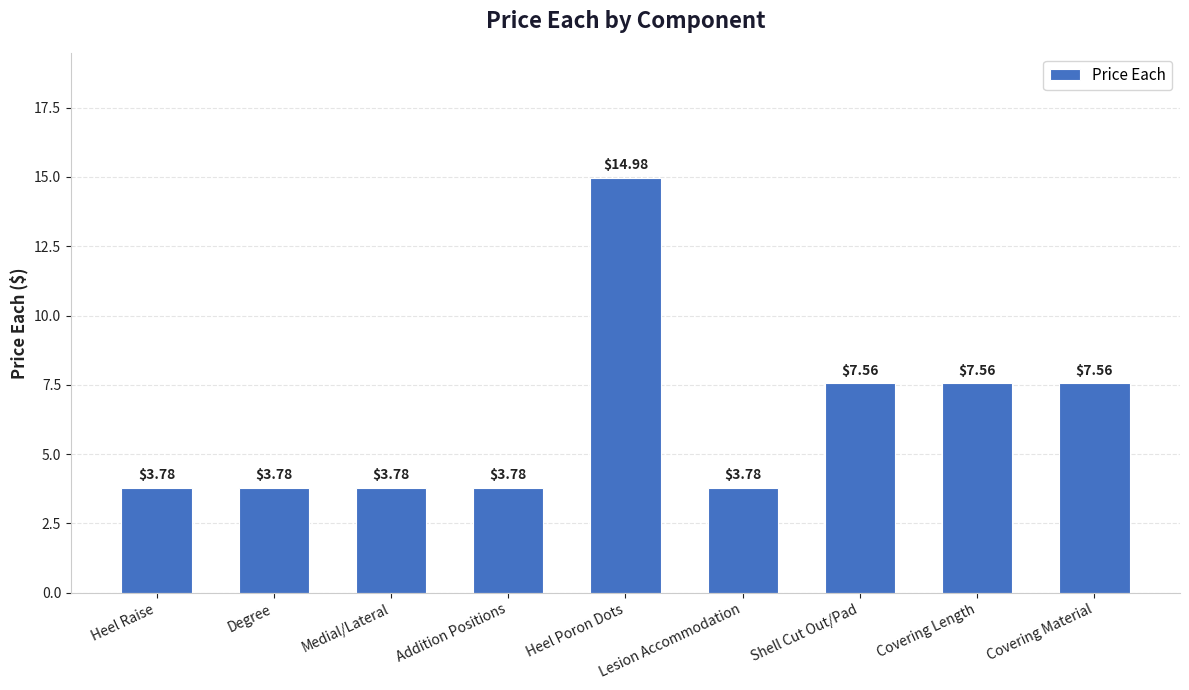

Between Degree and Shell Cut Out/Pad, which is larger?

Shell Cut Out/Pad